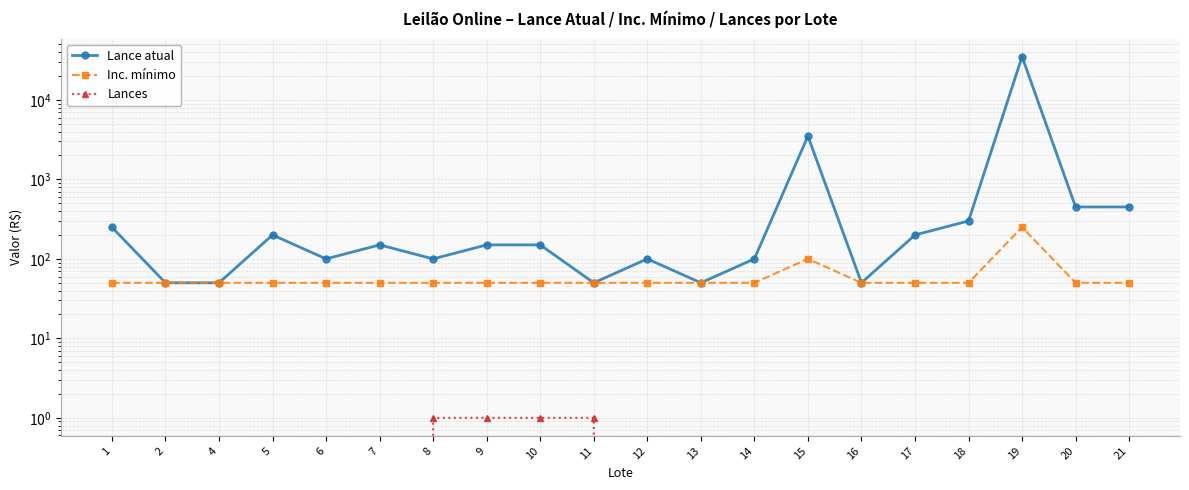

What is the difference between the Lance atual values at 18 and 17?

100